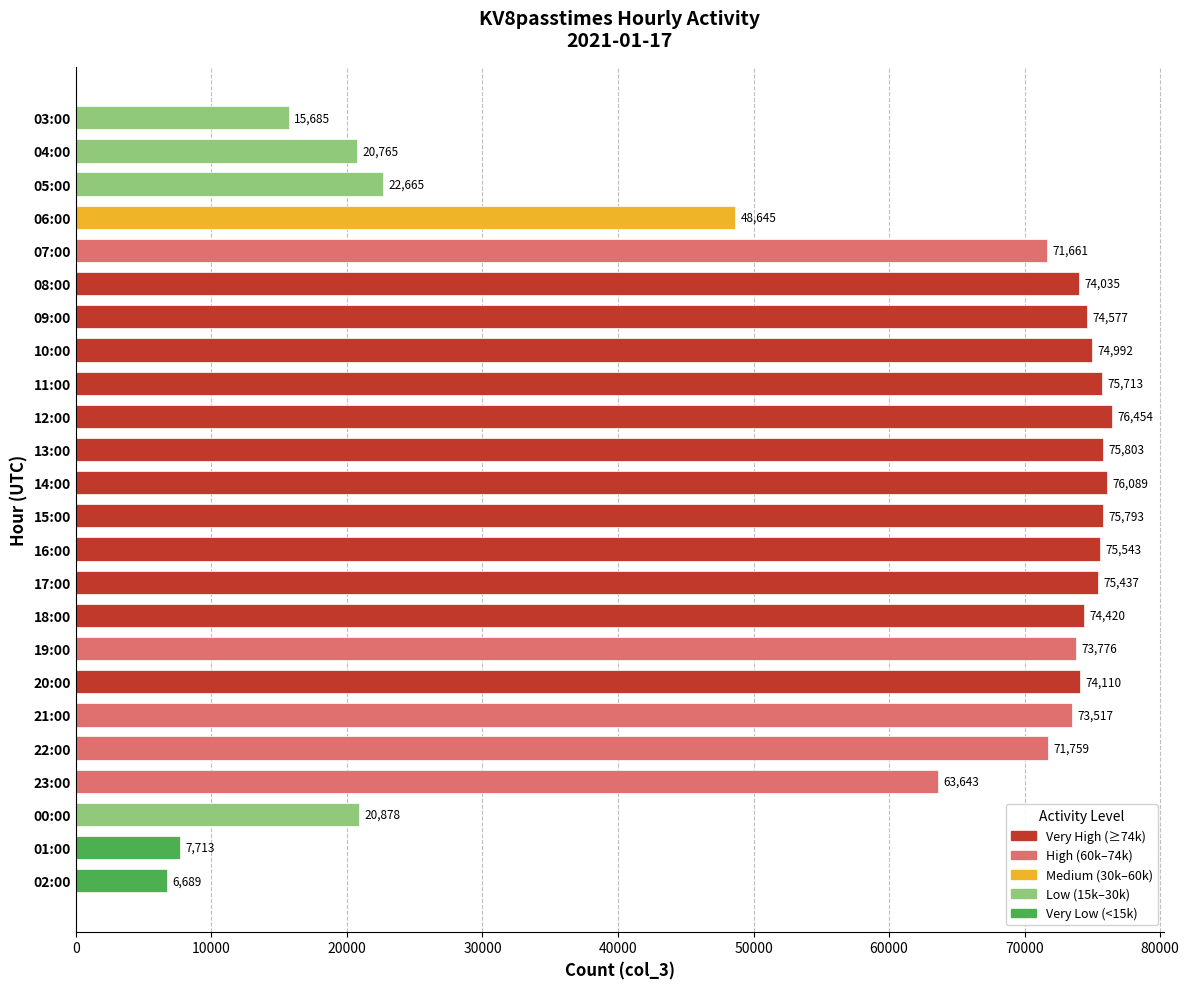

What is the label of the 9th bar from the bottom?

18:00